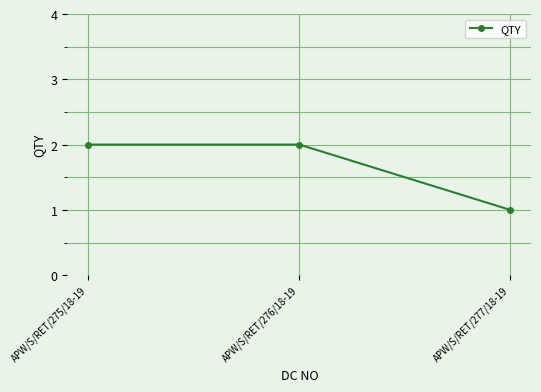

What is the change in value from APW/S/RET/276/18-19 to APW/S/RET/277/18-19?

-1